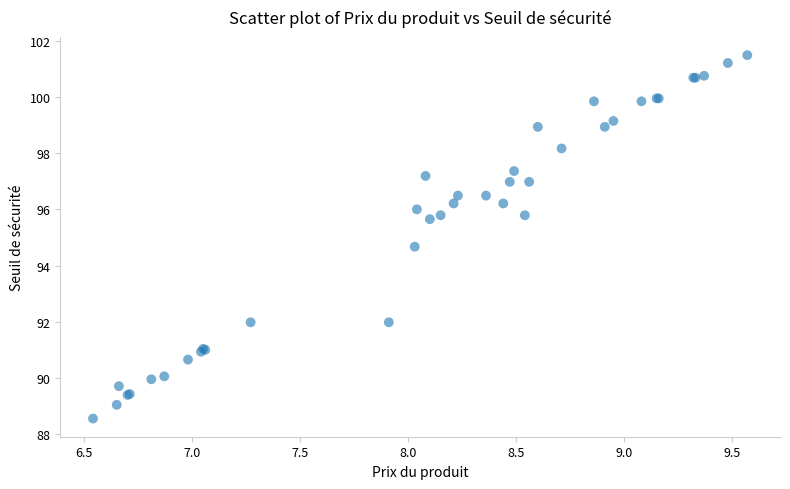

What Y value in the scatter plot is closest to 95?

94.7